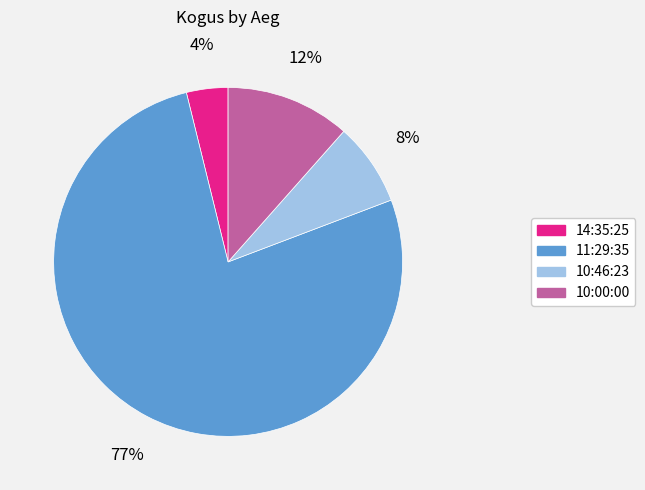

True or false: 14:35:25 accounts for 13% of the total.

False